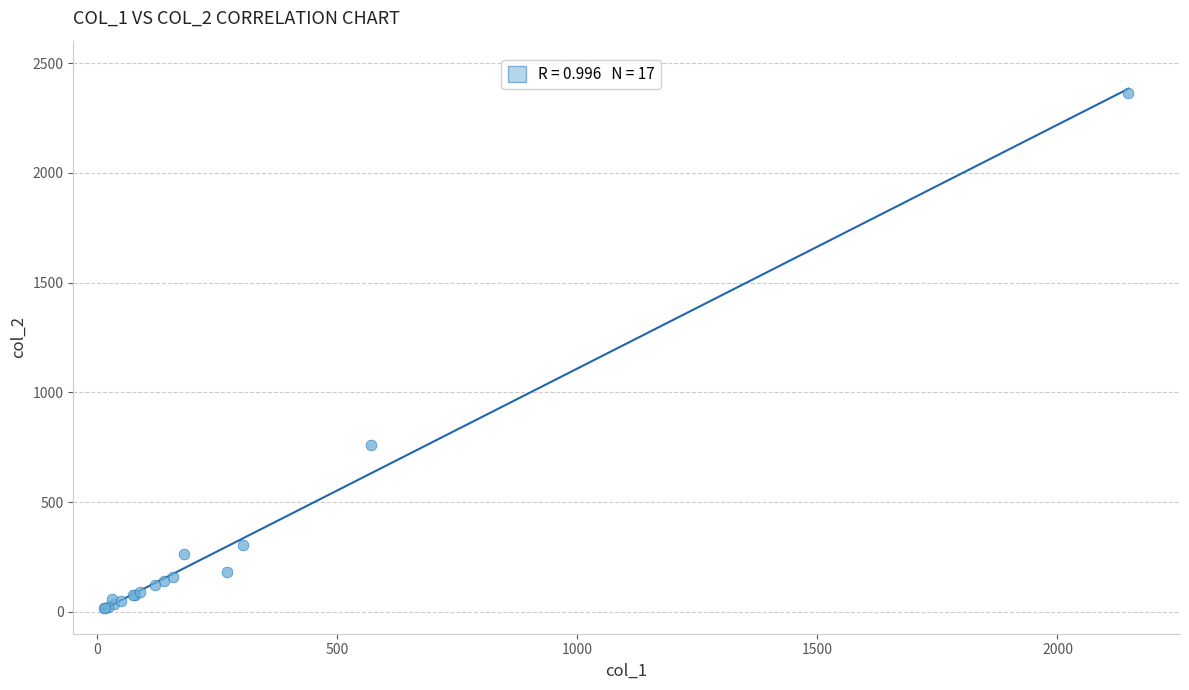

What Y value in the scatter plot is closest to 1191?

760.0